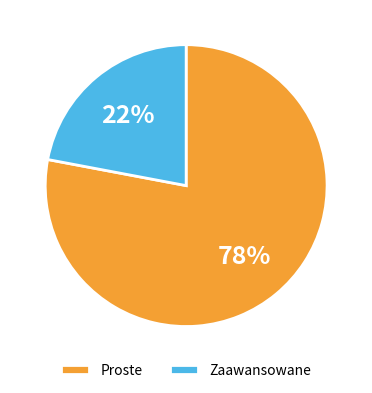

Is the sum of Proste and Zaawansowane greater than half?

Yes